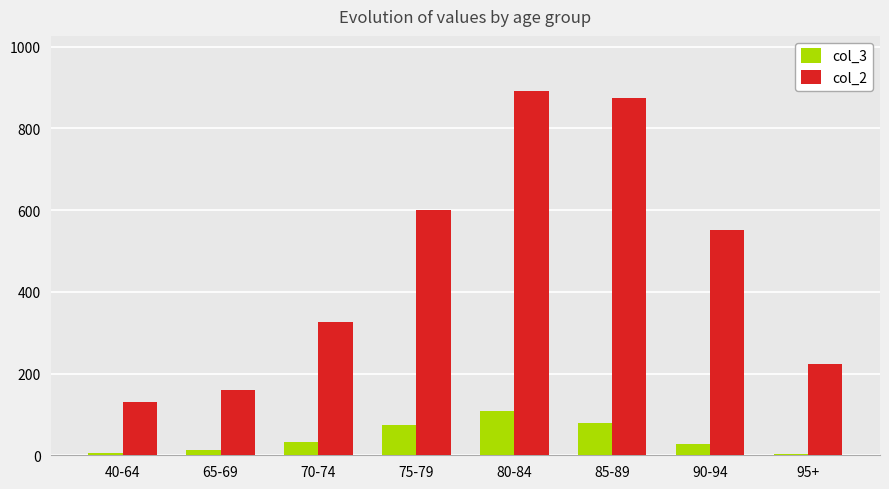

What is the sum of all col_2 values?

3759.3